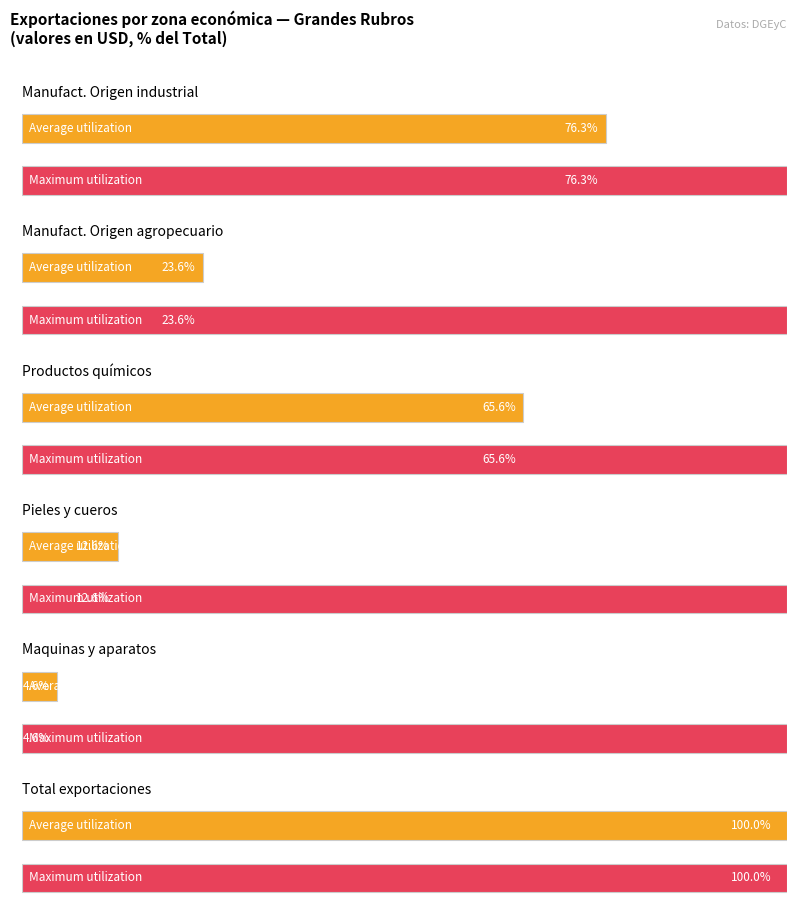

Between Pieles y cueros and Máquinas y aparatos, material eléctrico, which is larger?

Pieles y cueros